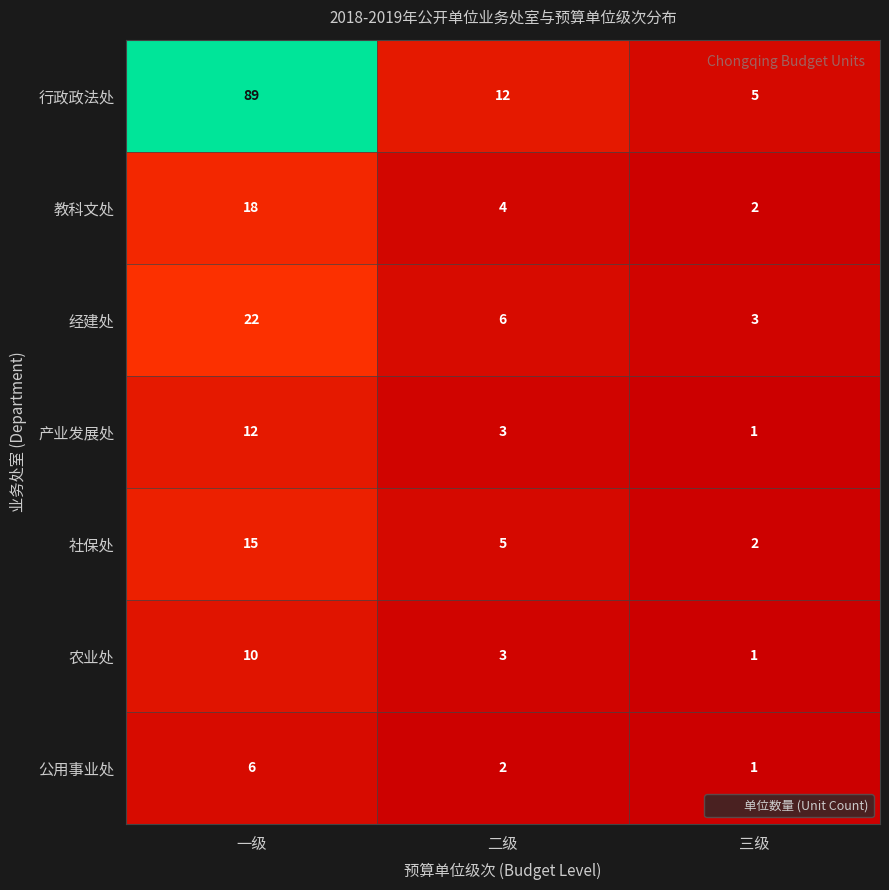

What is the difference between the highest and lowest values at 一级?

83